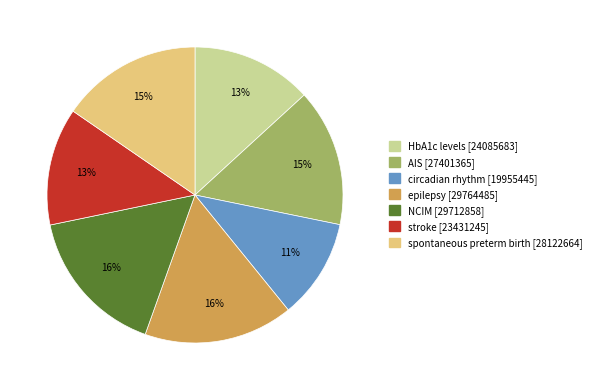

The circadian rhythm slice represents 1% of the pie. True or false?

False